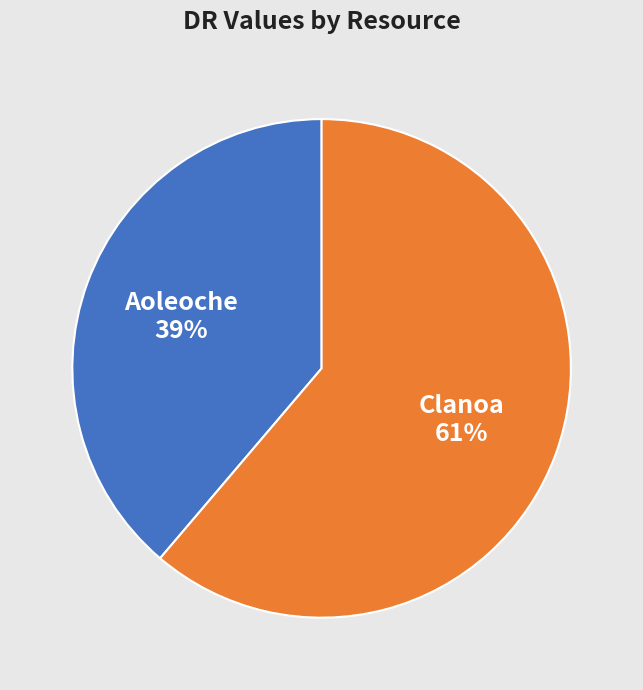

The Aoleoche slice represents 39% of the pie. True or false?

True